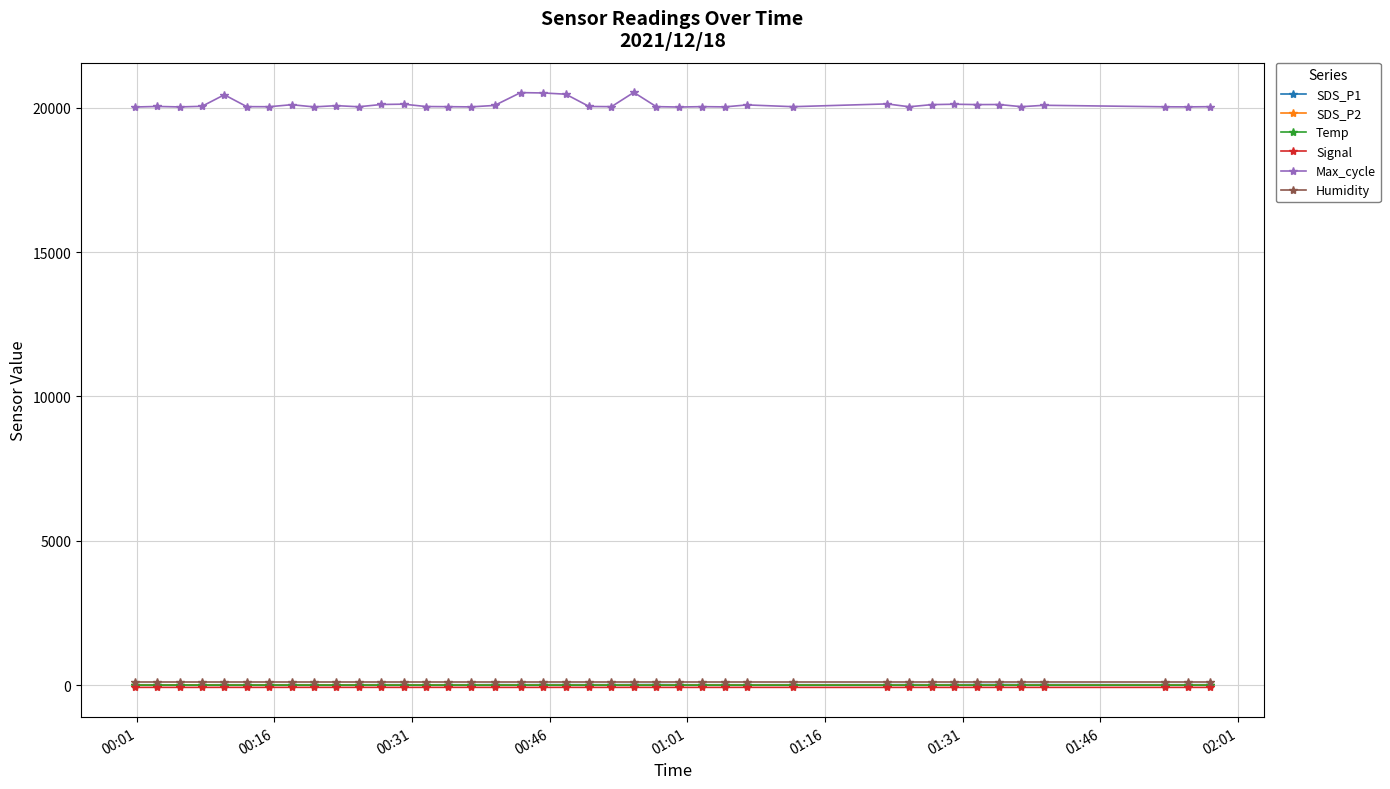

True or false: Max_cycle and Signal cross at least once.

False